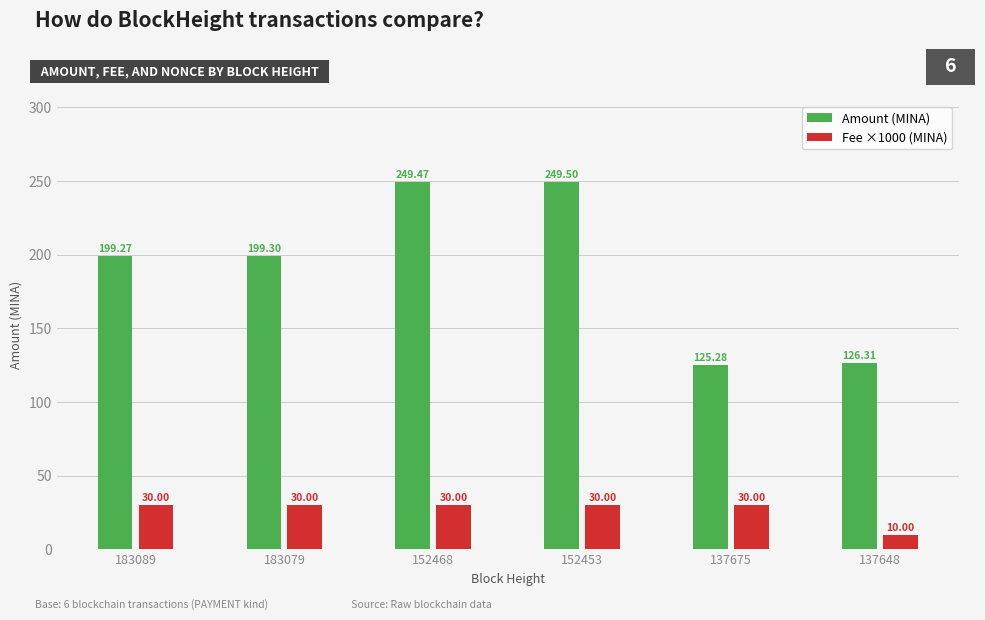

What is the value of the Amount (MINA) bar at the 1st from the left?

199.3